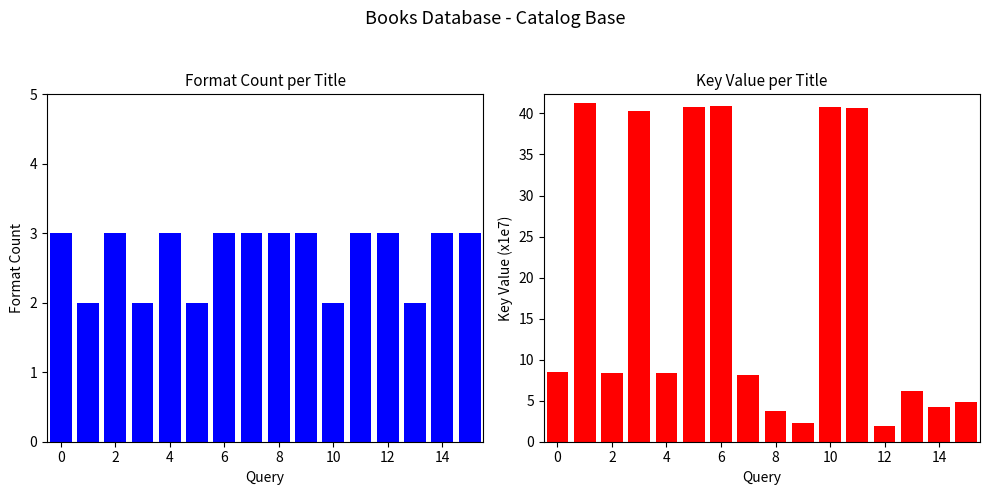

What is the sum of the Key (x1e7) values at 6 and 0?

49.8